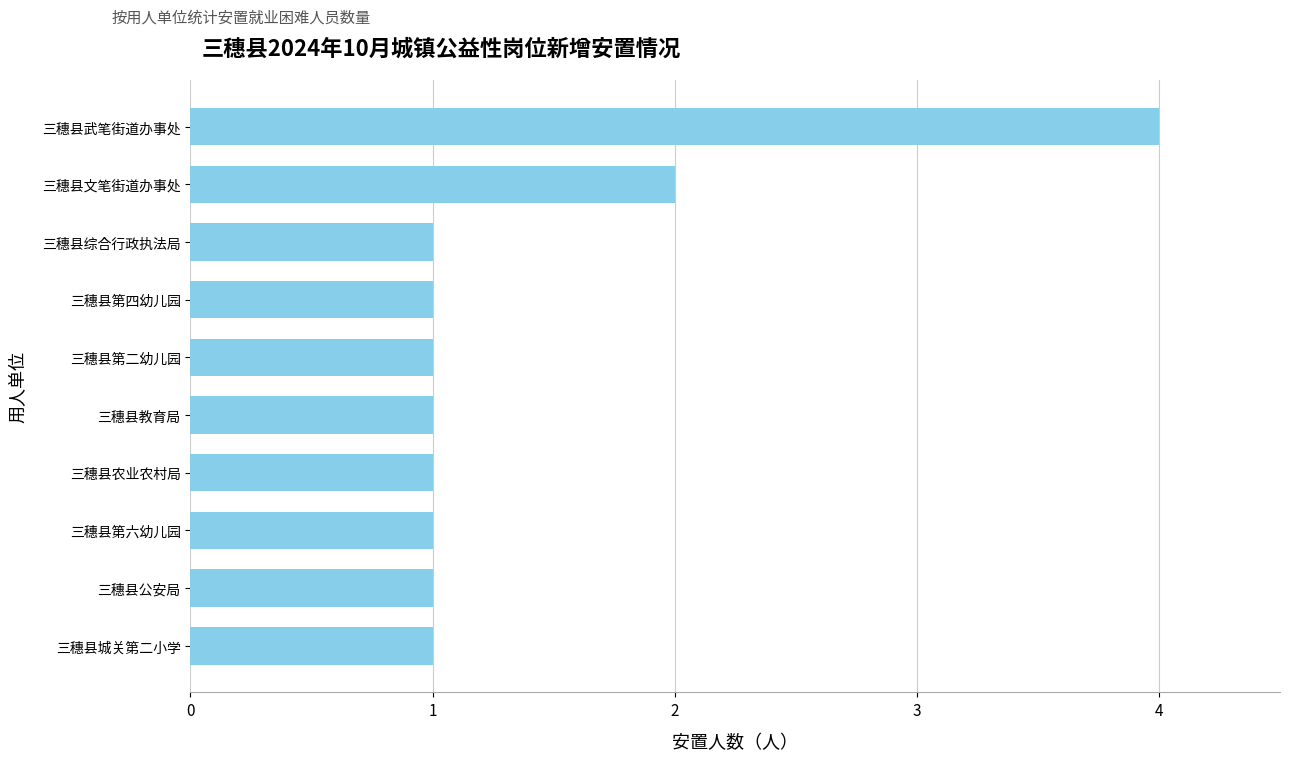

The chart shows a value of 1 at 三穗县城关第二小学. True or false?

True